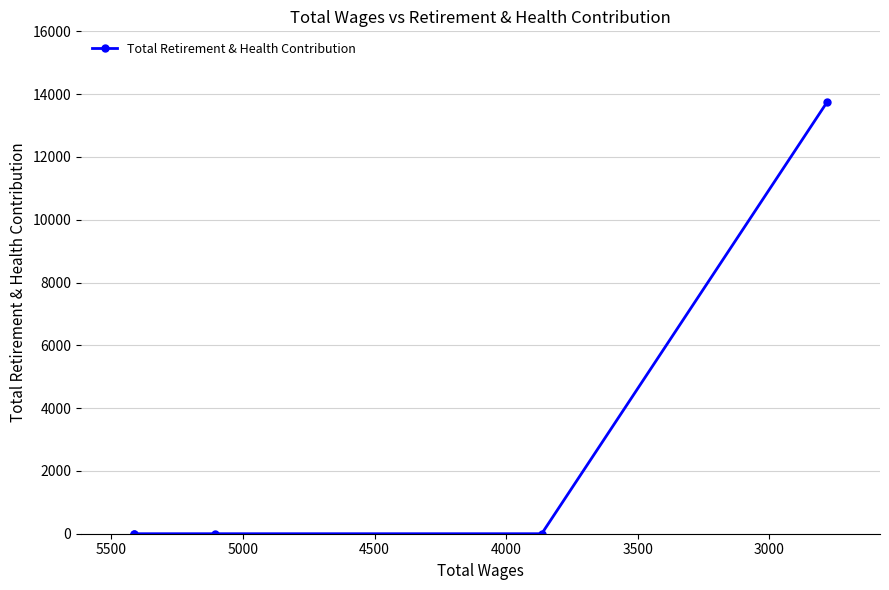

Does the chart display data point markers on the line(s)?

Yes